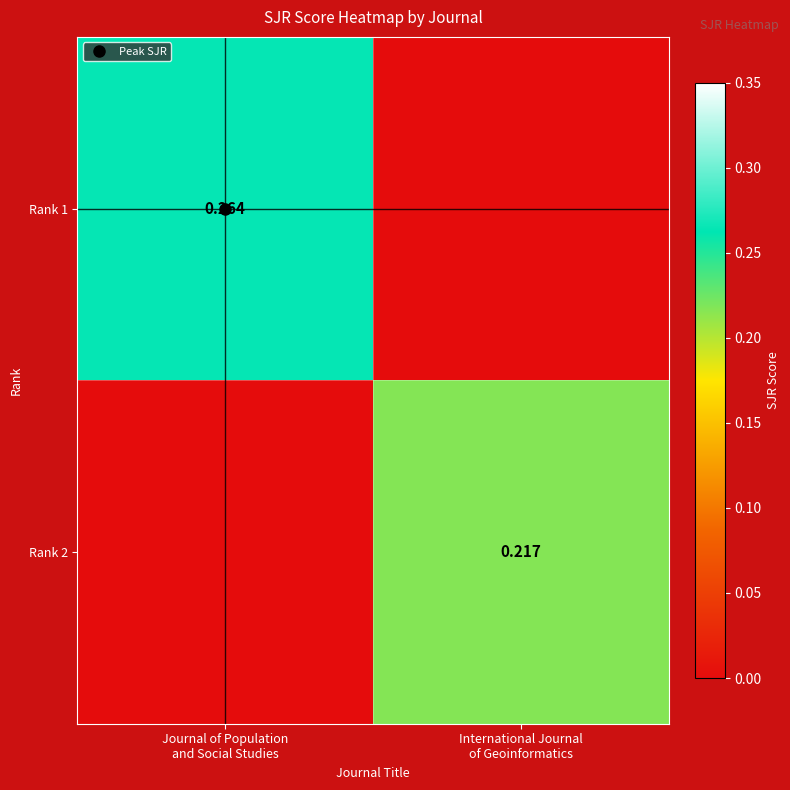

Count the Rank 2 values in the range 0 to 1.

2